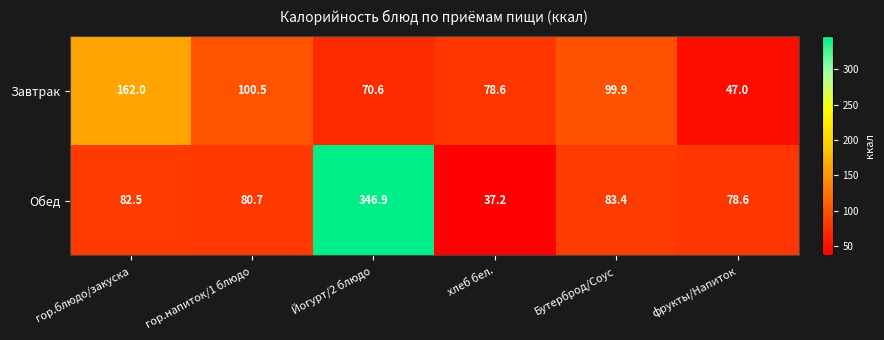

What is the sum of the Обед values at гор.блюдо/закуска and Йогурт/2 блюдо?

429.4